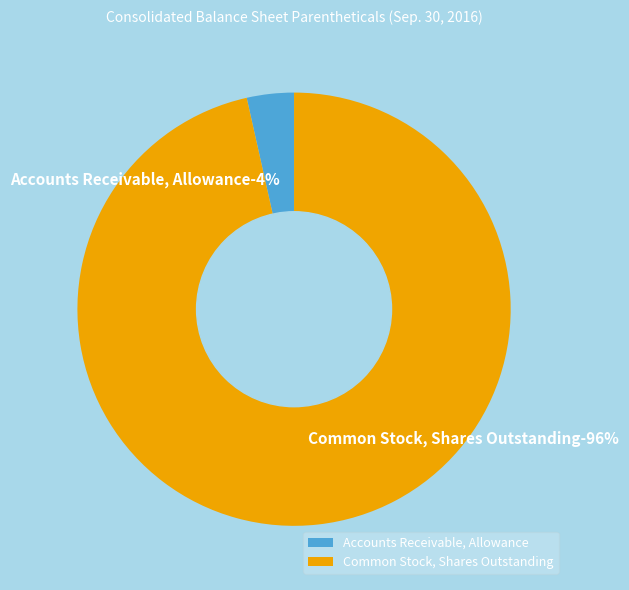

What is the smallest slice in the pie chart?

Accounts Receivable, Allowance